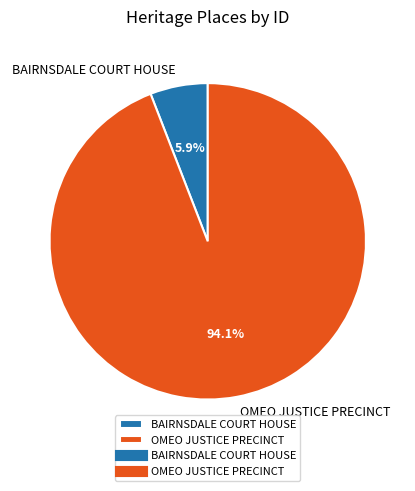

Which has a higher value, OMEO JUSTICE PRECINCT or BAIRNSDALE COURT HOUSE?

OMEO JUSTICE PRECINCT